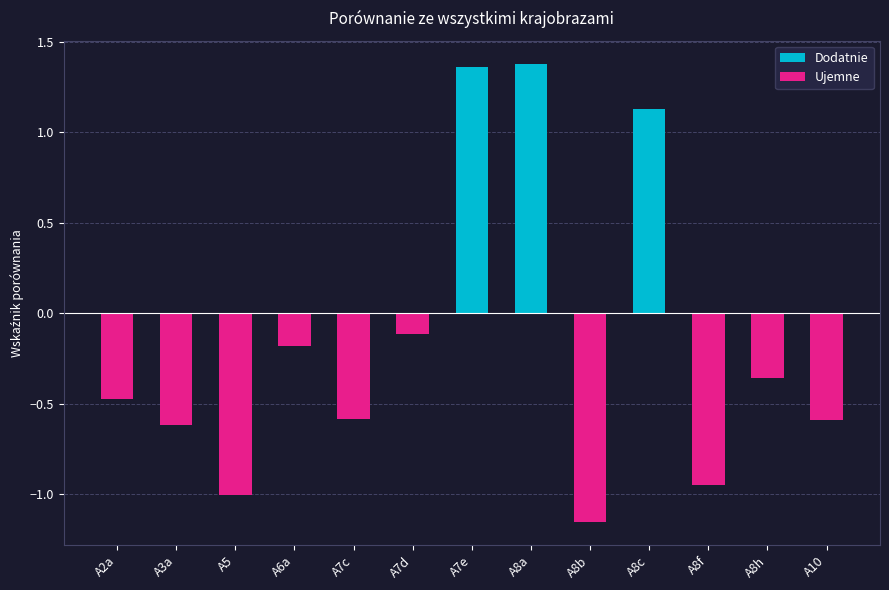

Rank the series by their maximum value, from lowest to highest.

Ujemne, Dodatnie